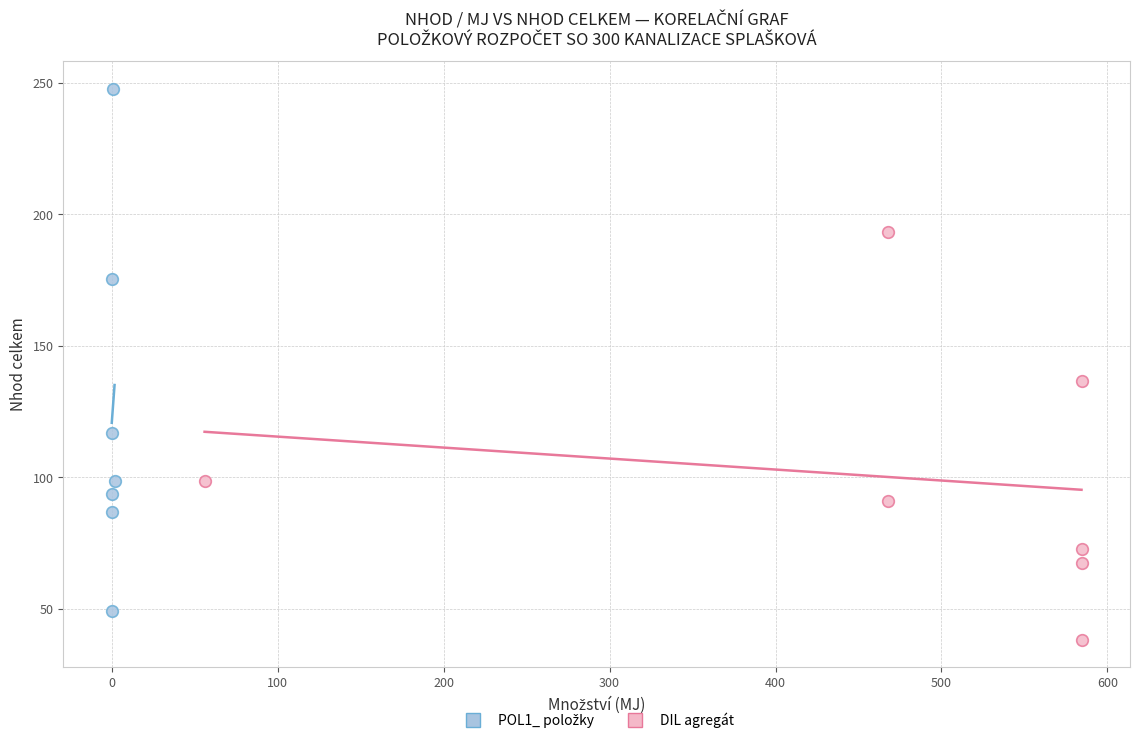

Which series contains the lowest Y value?

DIL agregát